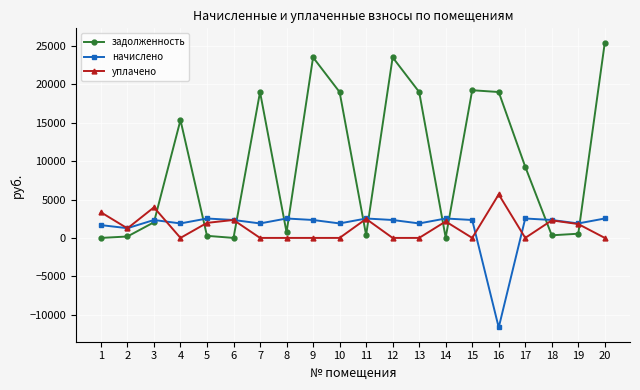

What is the value of the начислено point at the 14th from the left?

2531.1